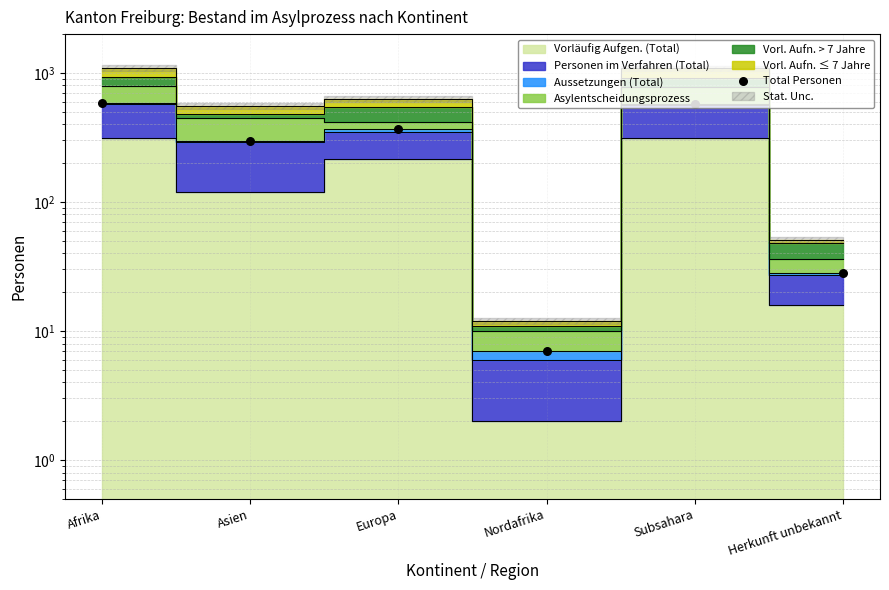

Which has a higher value, Europa or Herkunft unbekannt?

Europa